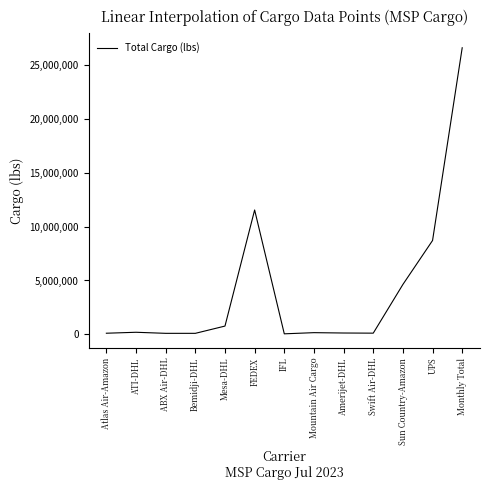

What is the difference between the maximum and minimum values?

26543926